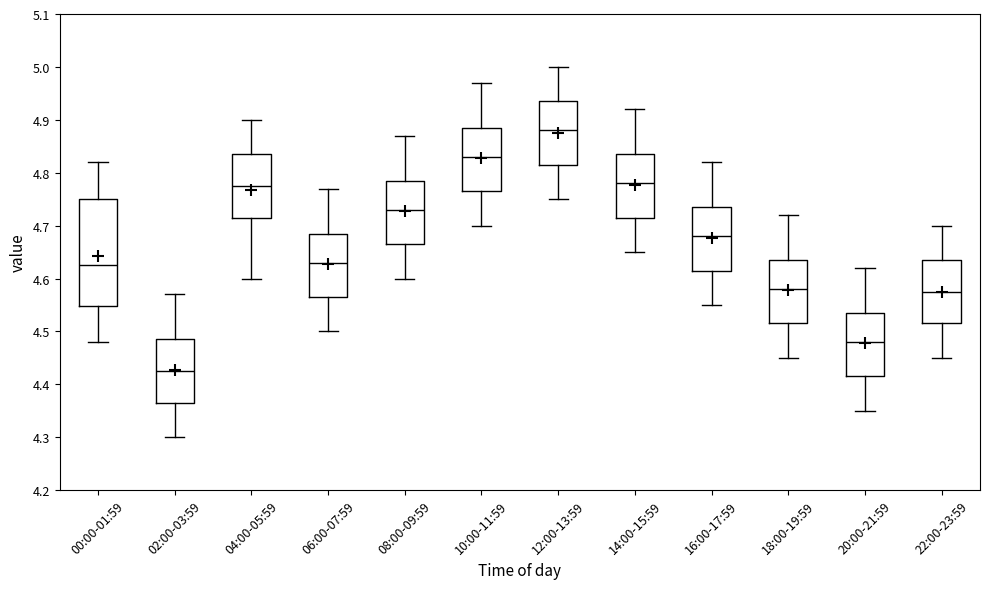

Comparing the boxes themselves (not the whiskers), which one is the tallest?

00:00-01:59